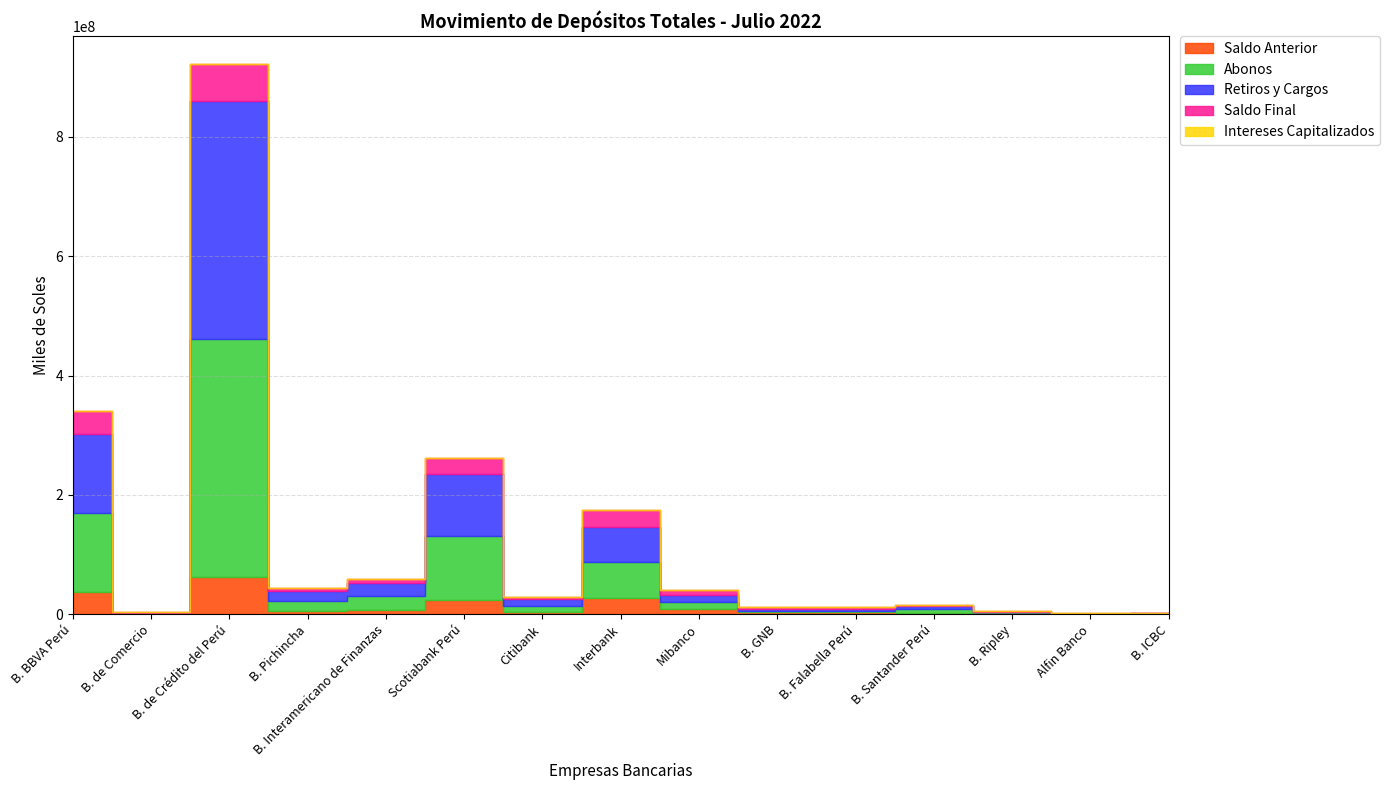

How many lines are shown in the chart?

5